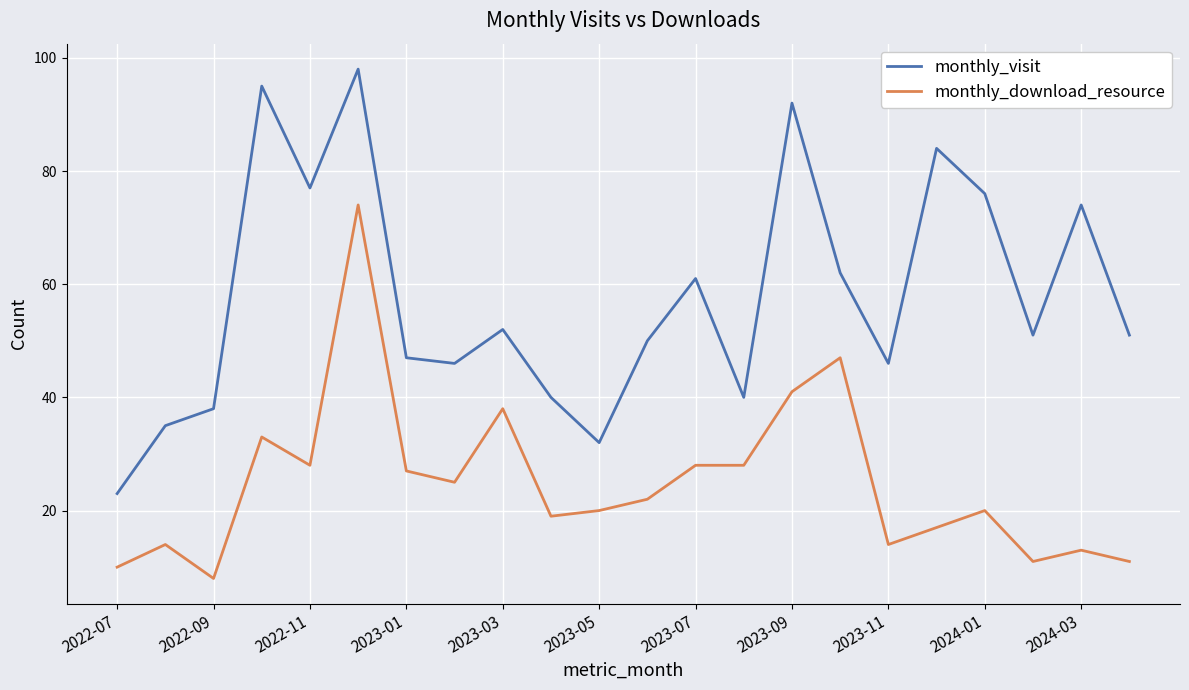

What is the difference between the maximum and minimum values in the monthly_download_resource series?

66